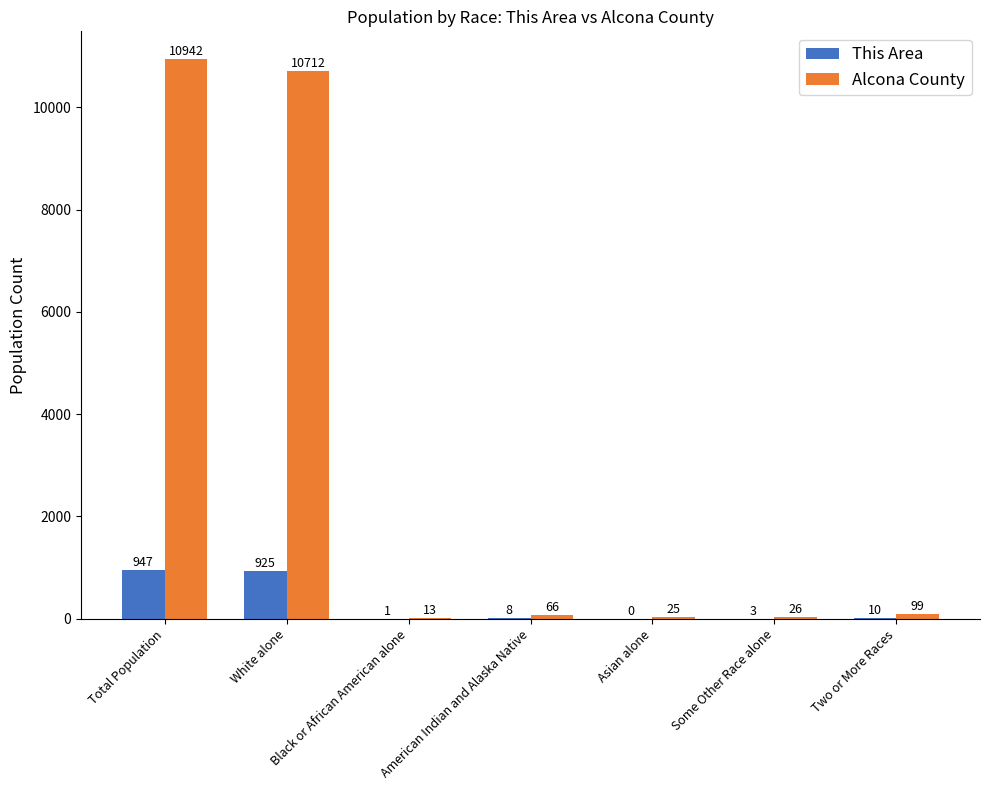

Where is Alcona County nearest to the value 5477?

White alone